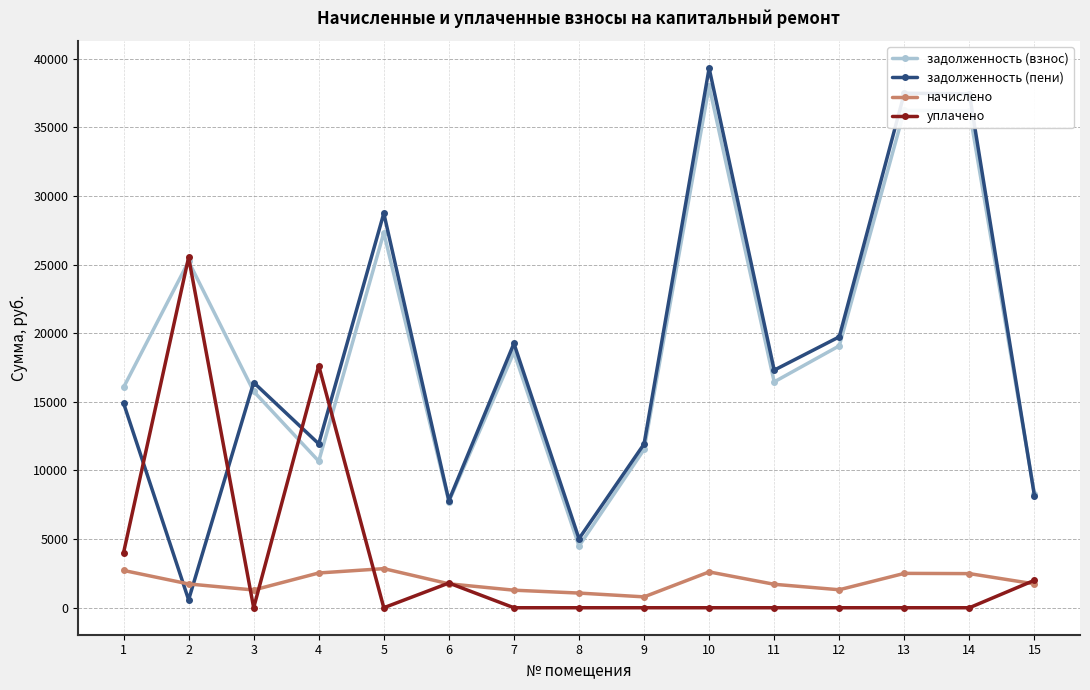

In задолженность (взнос), how many points are lower than both neighbors (excluding endpoints)?

4